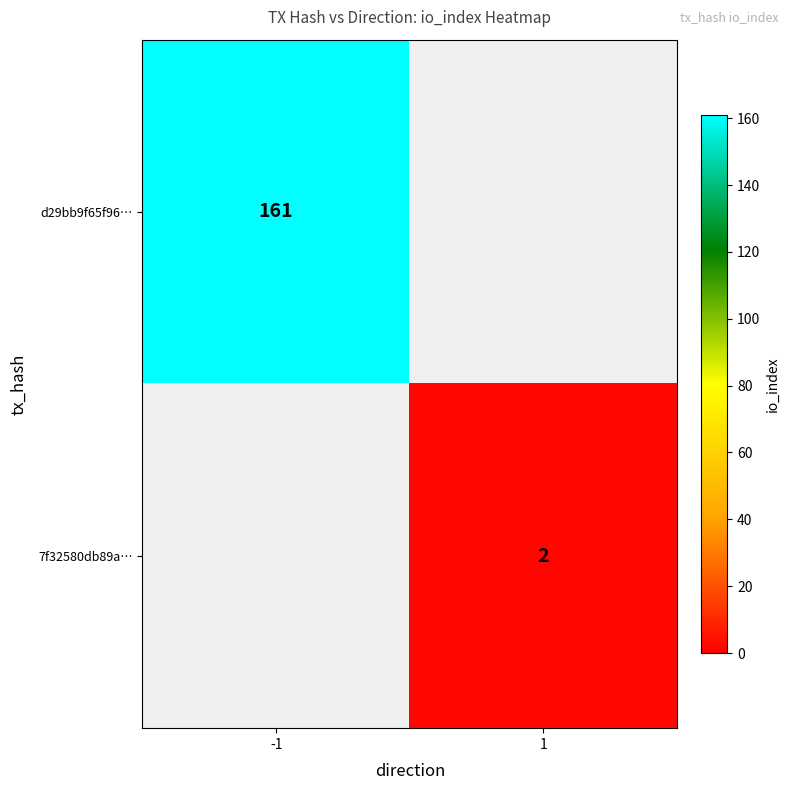

Is it true that 7f32580db89a… equals 1 at 1?

False